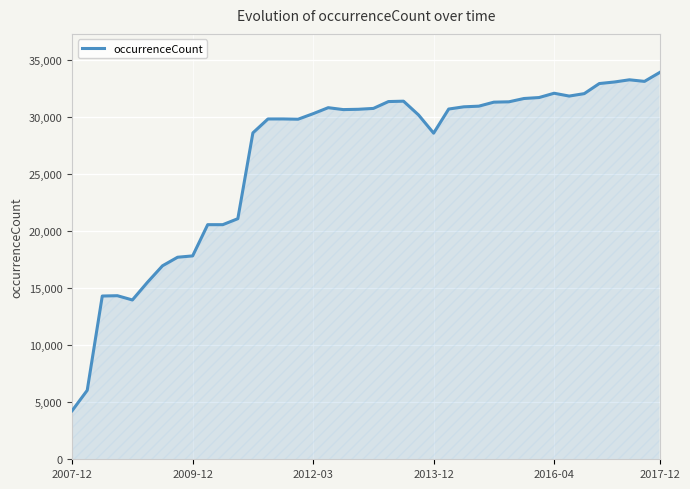

What is the greatest value displayed?

33916